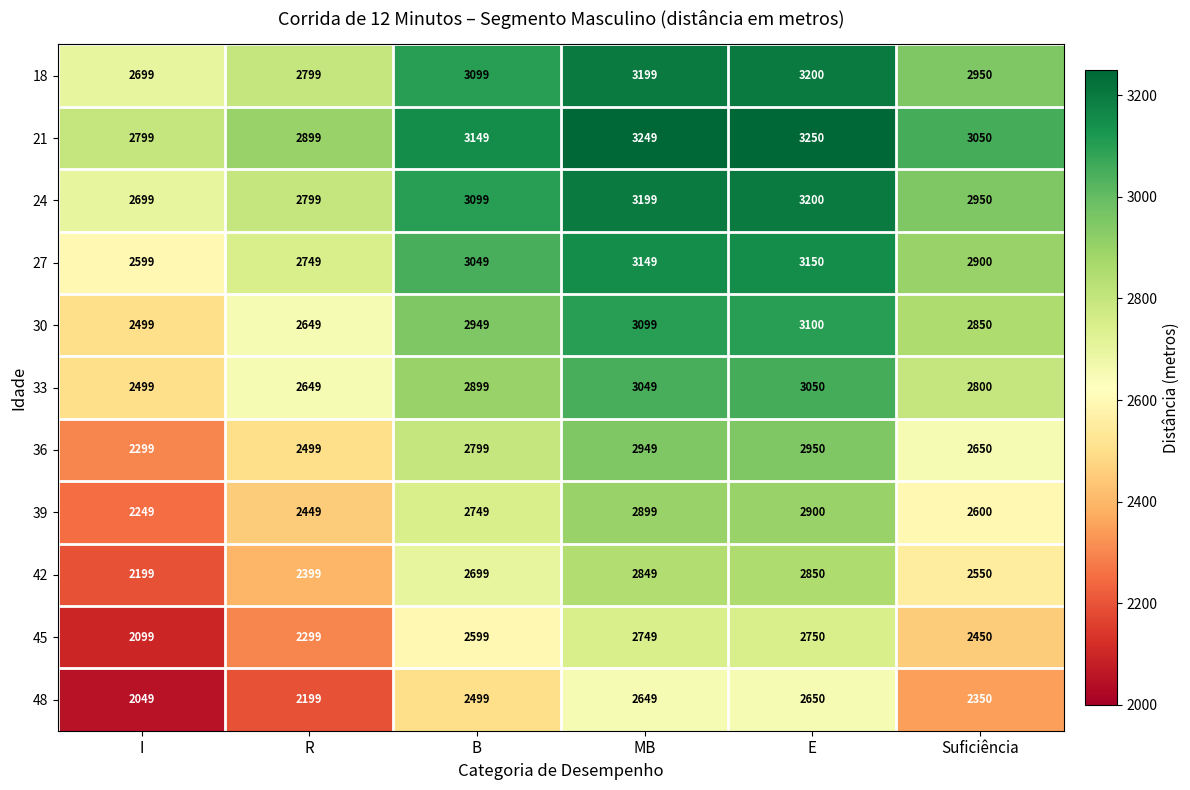

What is the total value across all series at MB?

33039